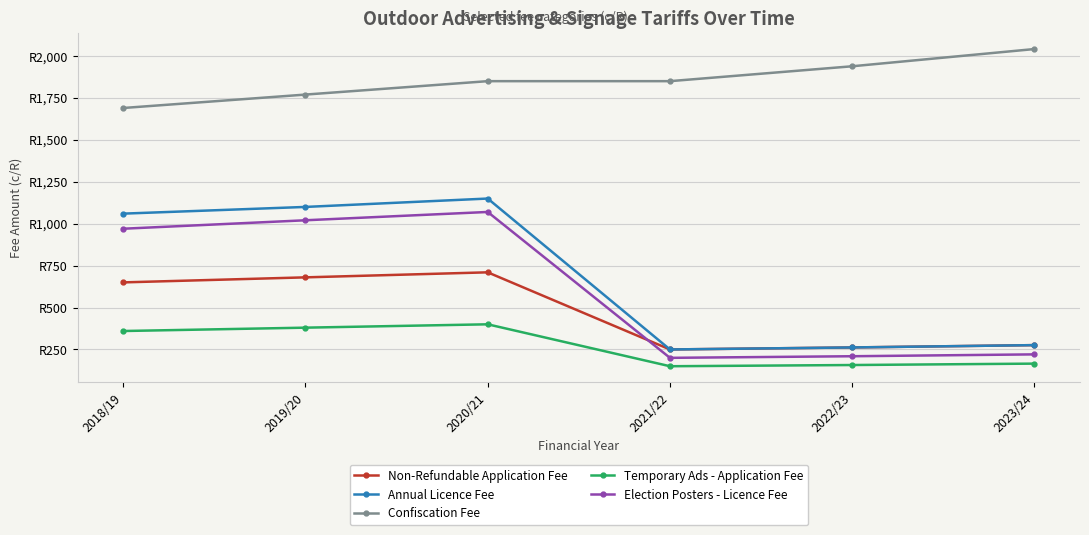

What position from the right is 2021/22?

3